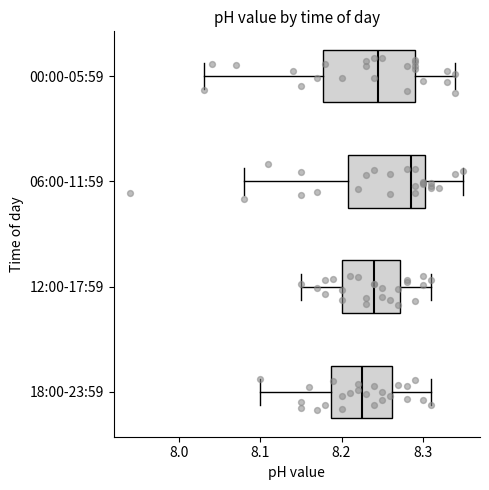

Which box is the widest, from its left edge to its right edge?

00:00-05:59